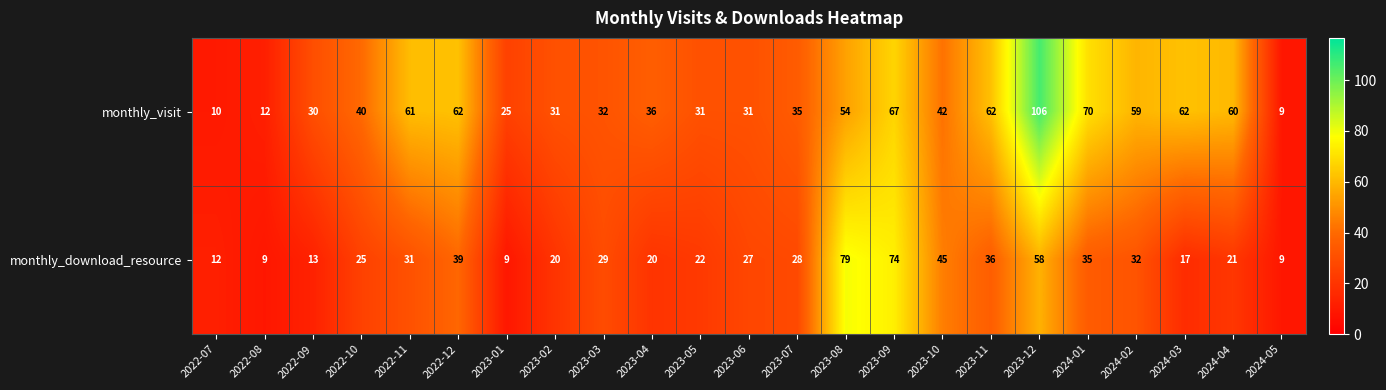

Which category has the highest value in the monthly_visit series?

2023-12